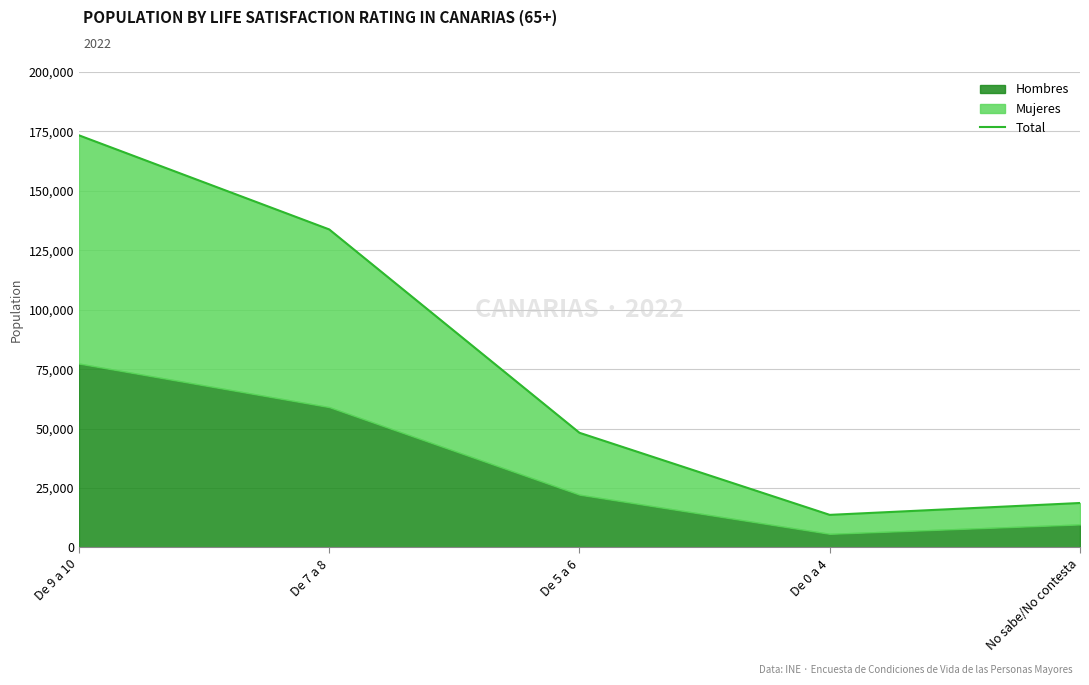

The chart shows a value of 25990 at No sabe/No contesta. True or false?

False